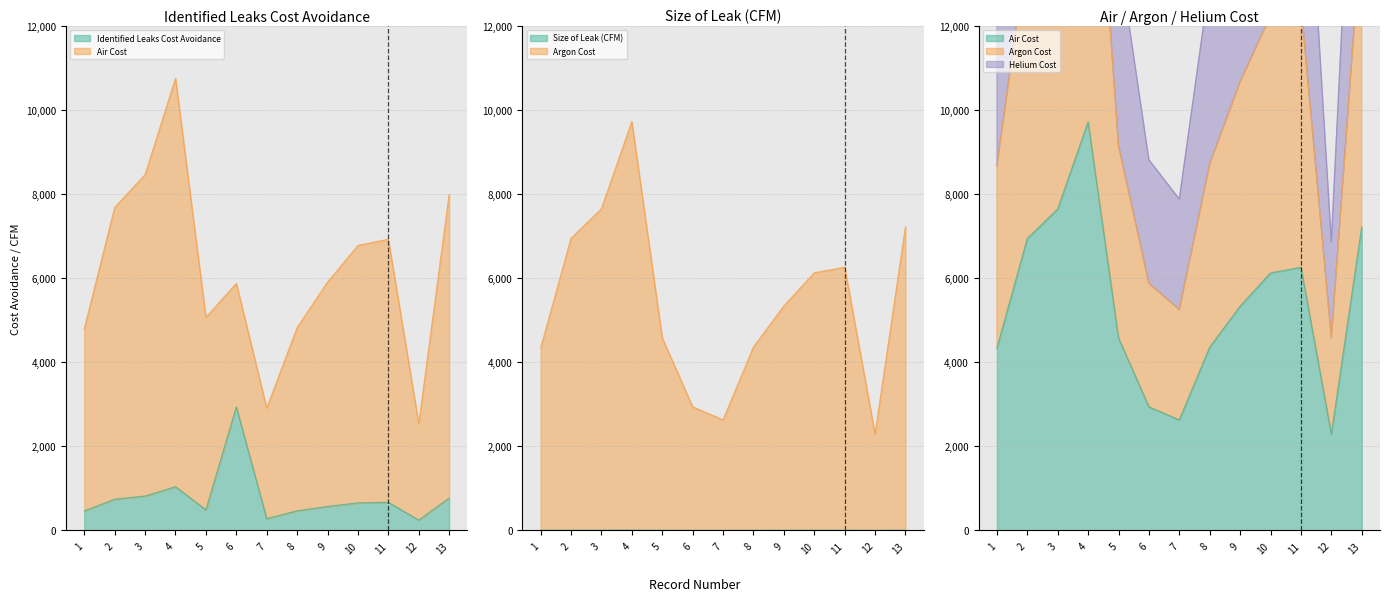

In Argon Cost, how many points are higher than both neighbors (excluding endpoints)?

2